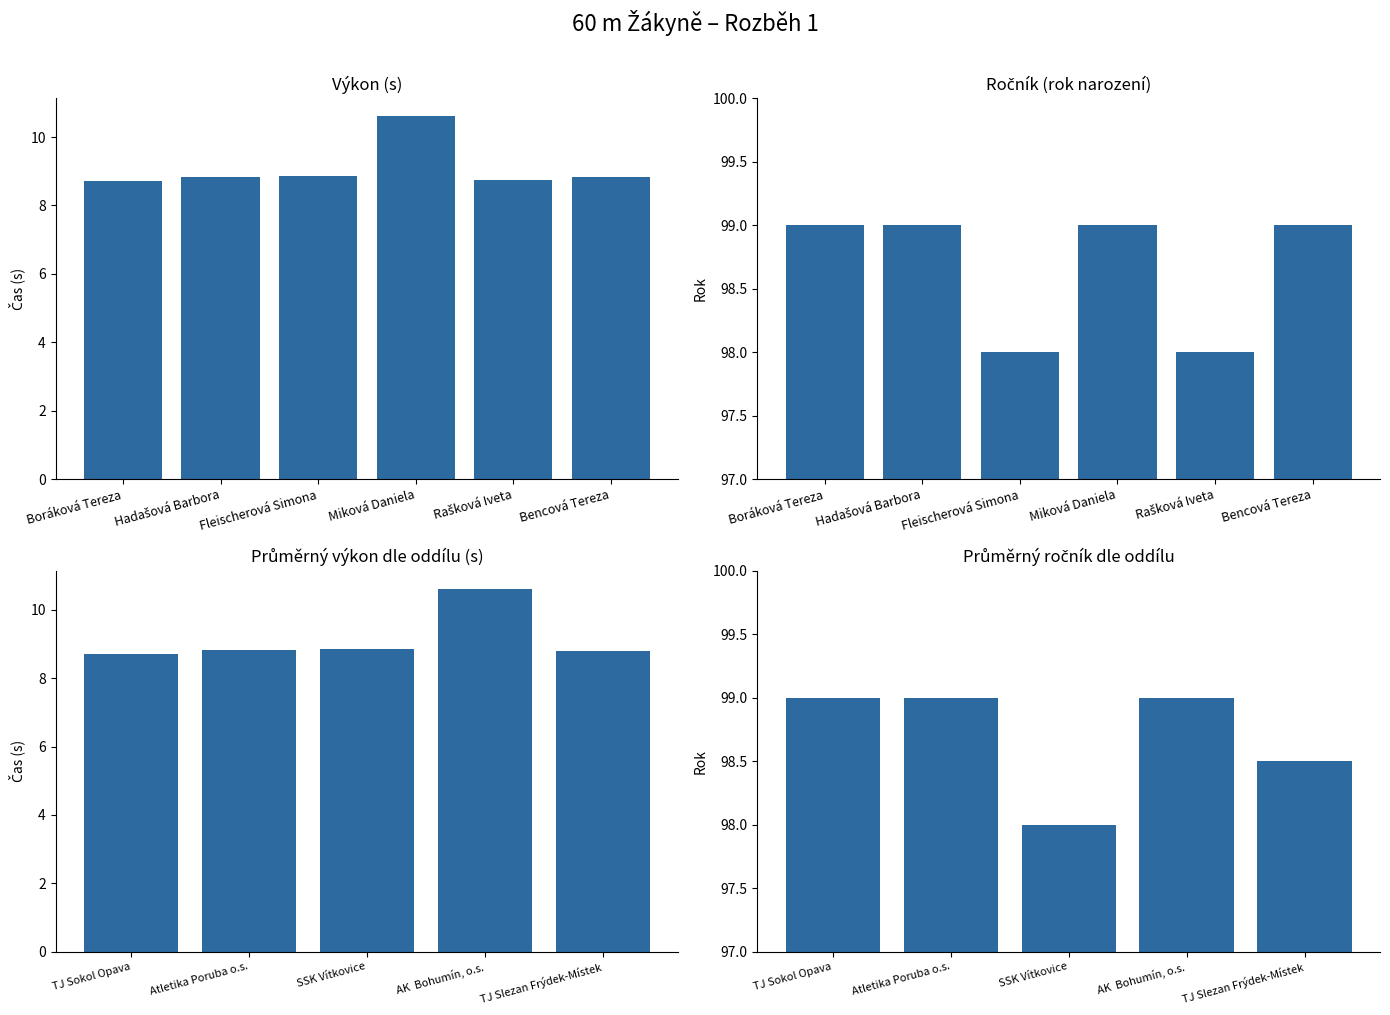

How many data points in Ročník are less than 99?

2